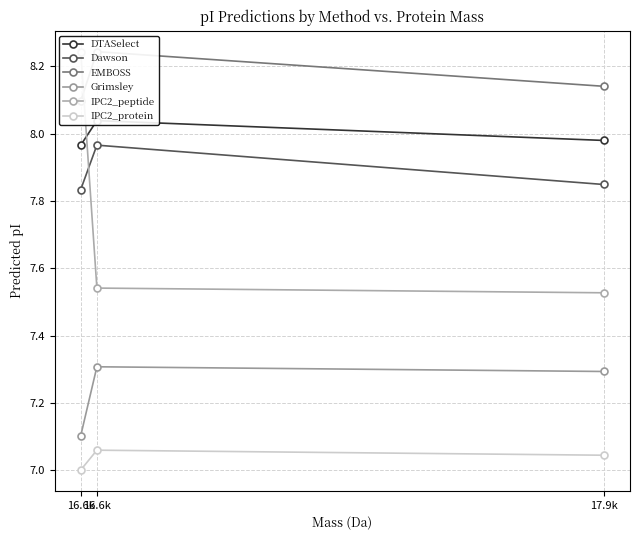

What is the minimum value shown in the chart?

7.0